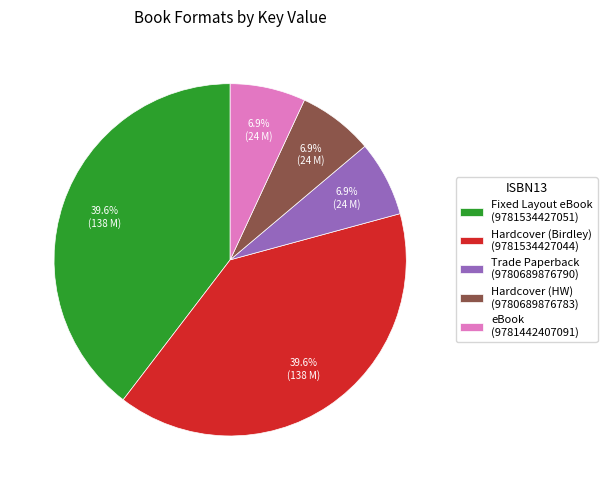

How much of the chart is everything except Fixed Layout eBook (9781534427051)?

60.4%